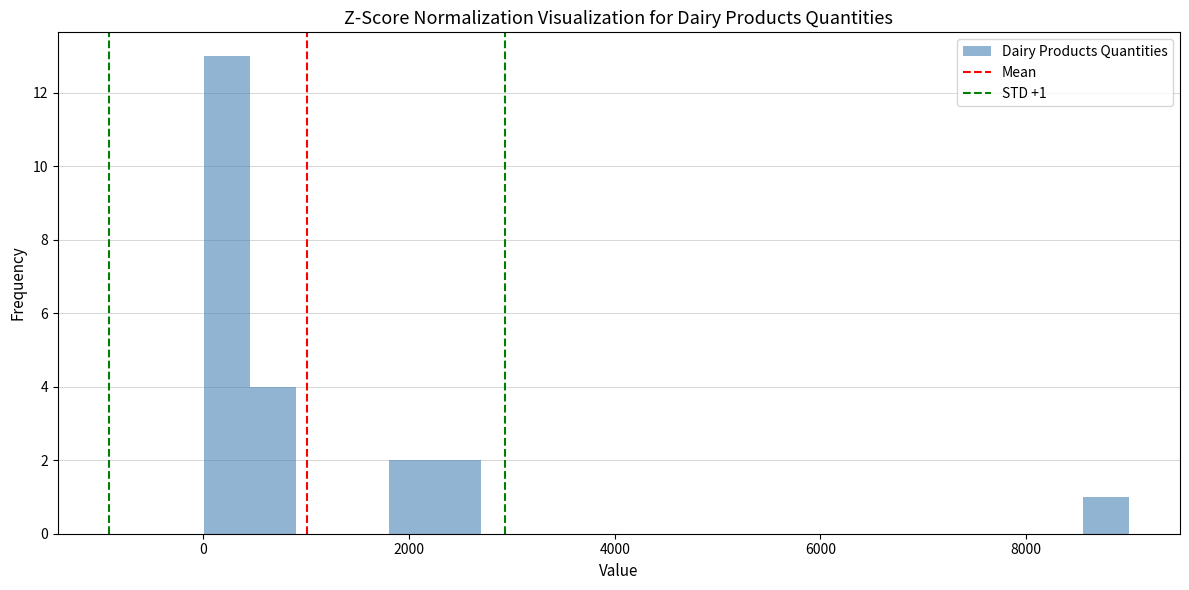

Around what value on the x-axis is the tallest bar? Give the approximate position of its centre, as read against the axis.

200